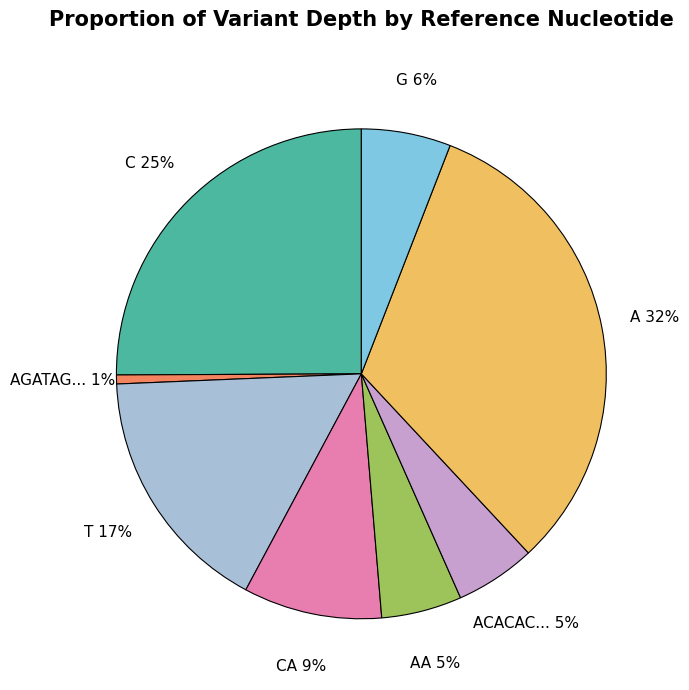

What is the smallest slice in the pie chart?

AGATAG...